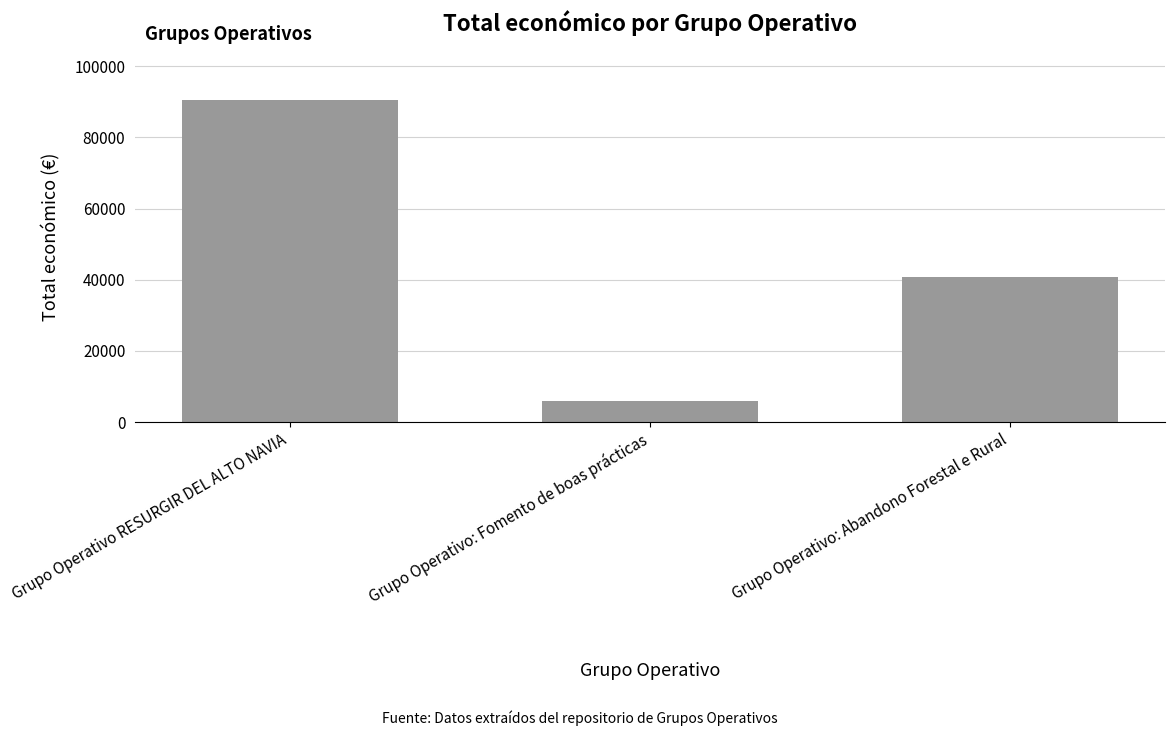

Which label corresponds to the largest value in the chart?

Grupo Operativo RESURGIR DEL ALTO NAVIA